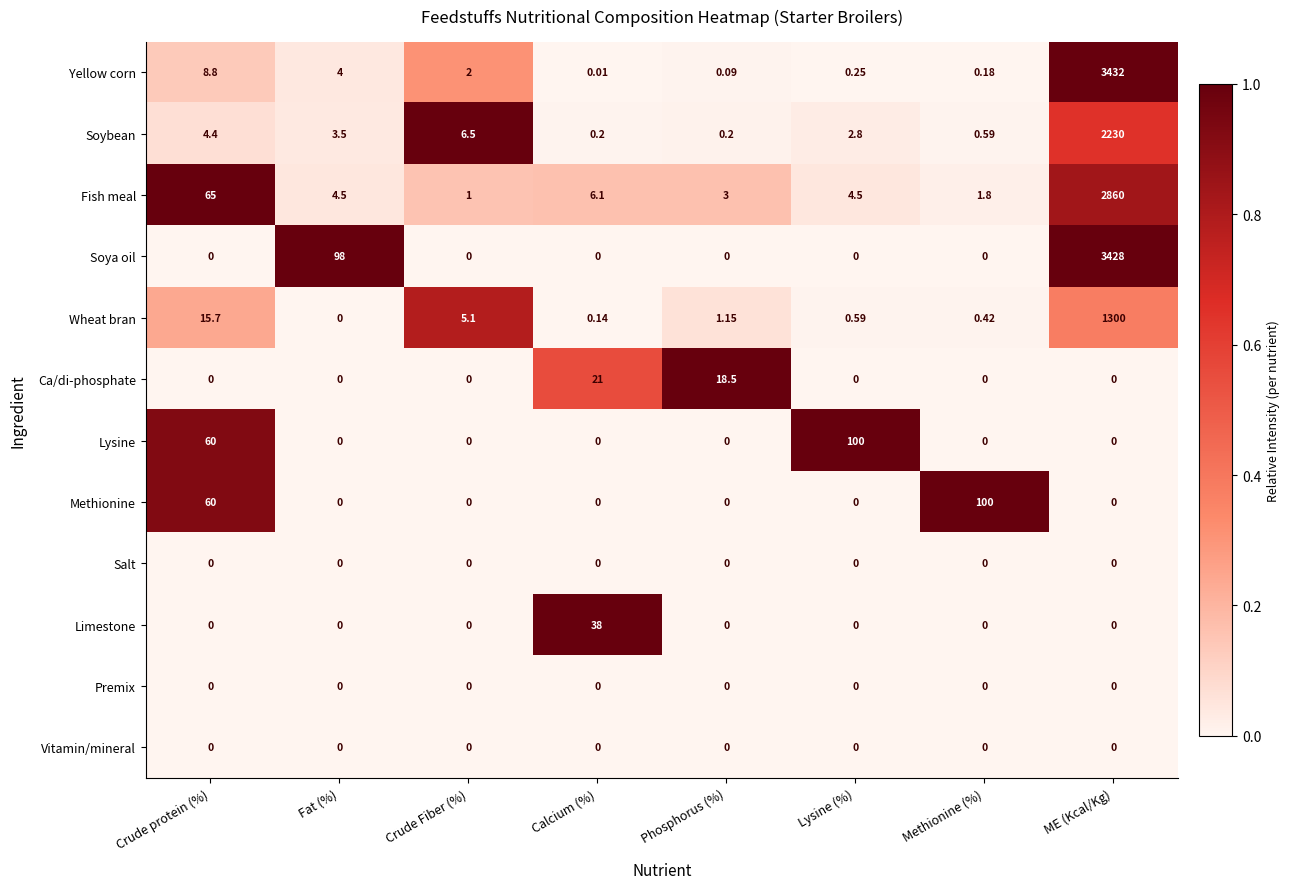

Which label corresponds to the largest value in the chart?

ME (Kcal/Kg)